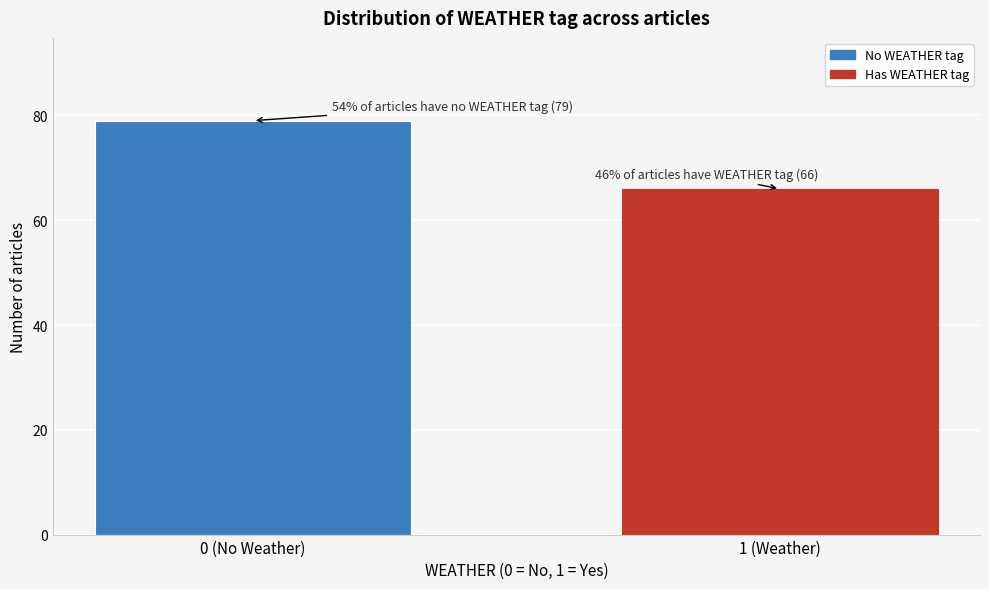

Reading right to left, transcribe all the data shown in this chart.

66	79